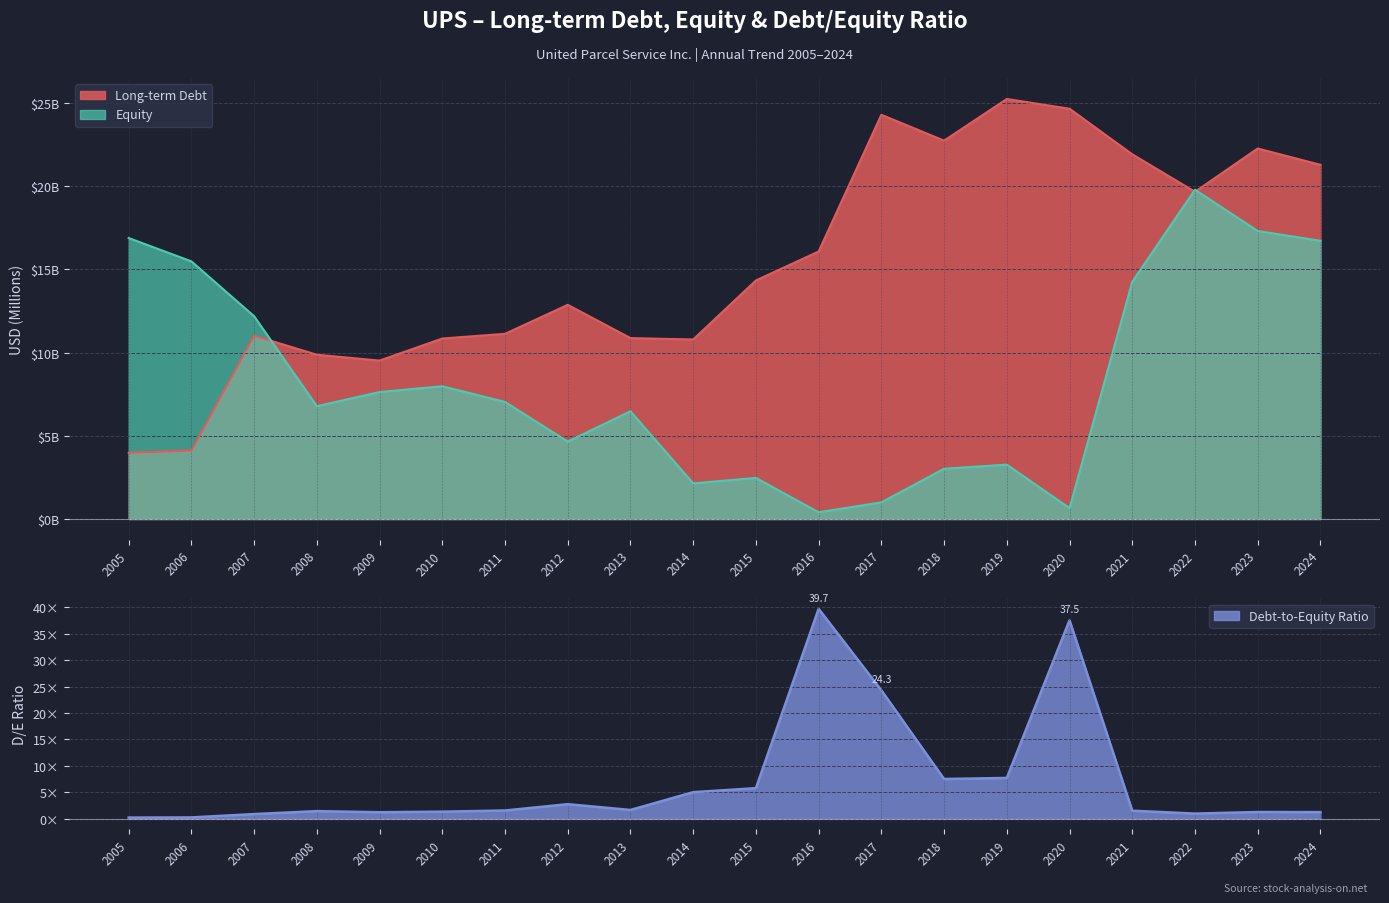

At which category does Equity reach its first local valley?

2008